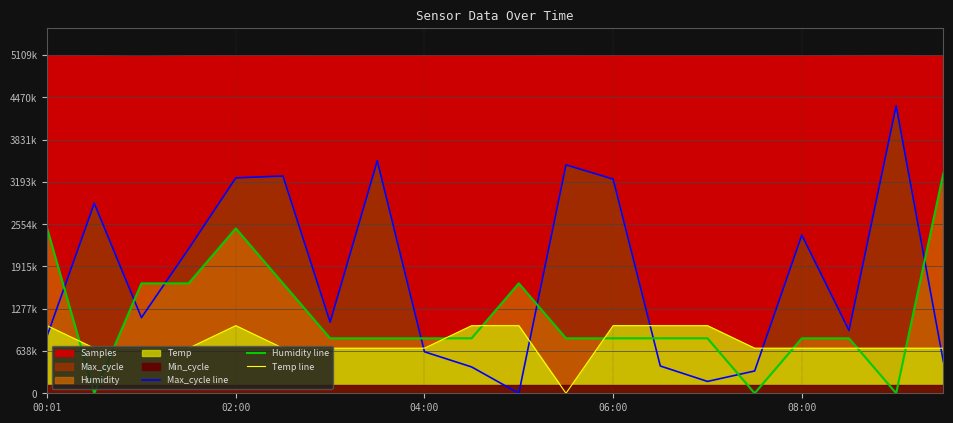

What is the sum of the Temp line values at 08:00 and 7?

1703104.3